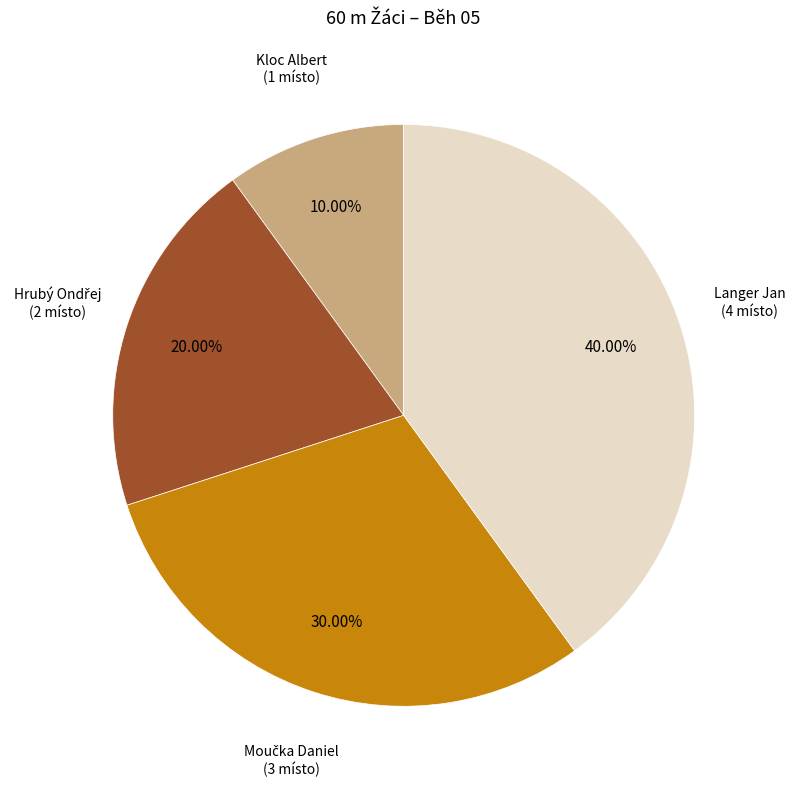

Which slice is the smallest?

Kloc Albert